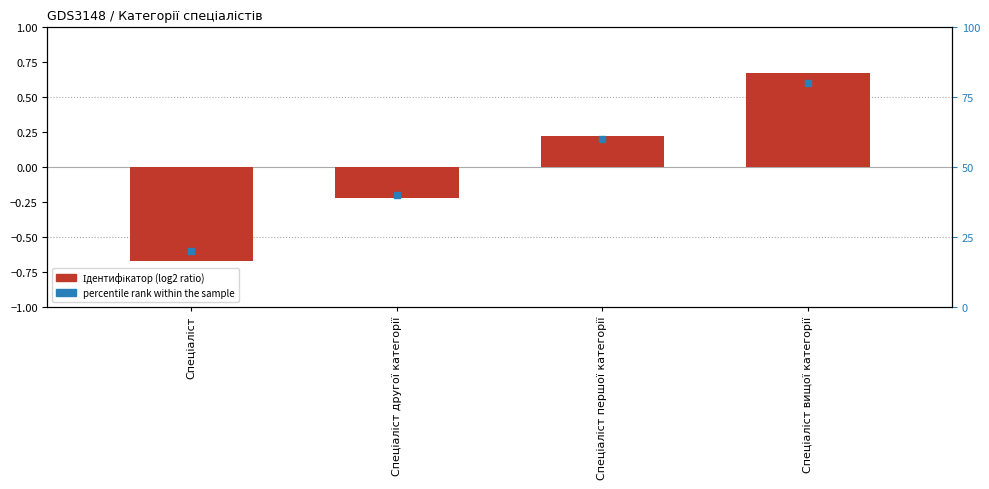

Which series reaches the maximum Y coordinate?

percentile rank